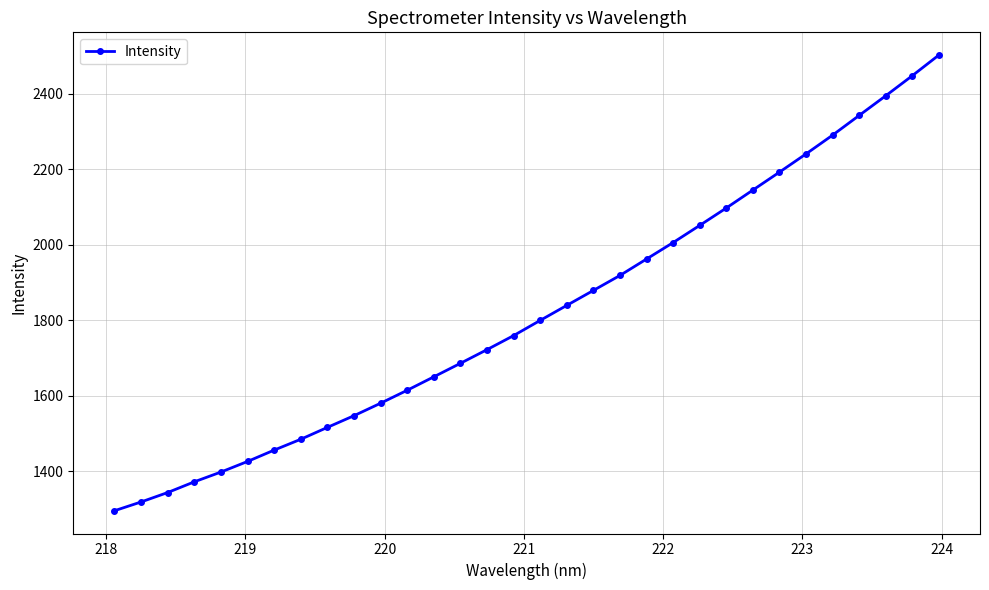

What is the smallest value displayed?

1295.7